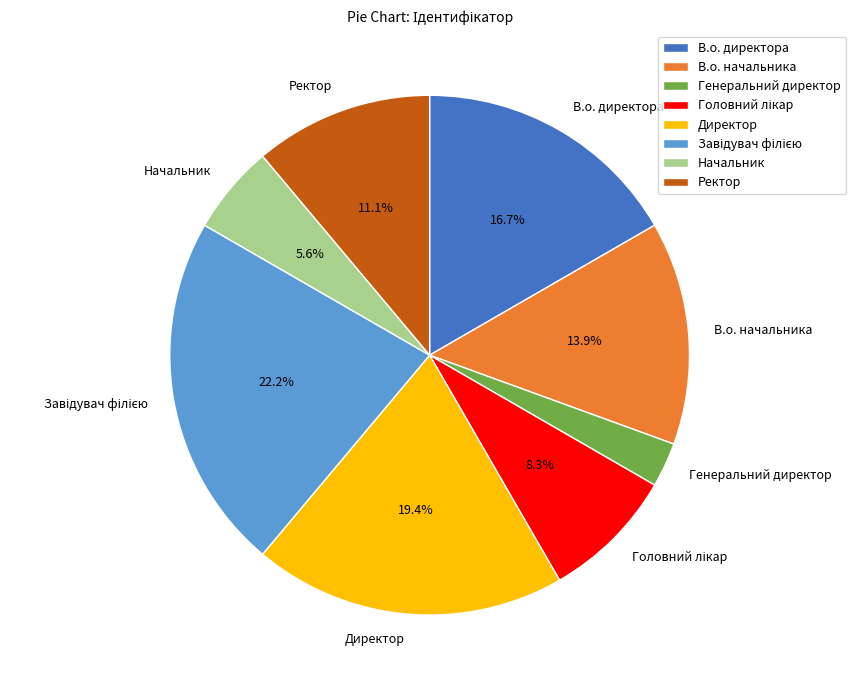

Which category has the smallest portion of the pie?

Генеральний директор